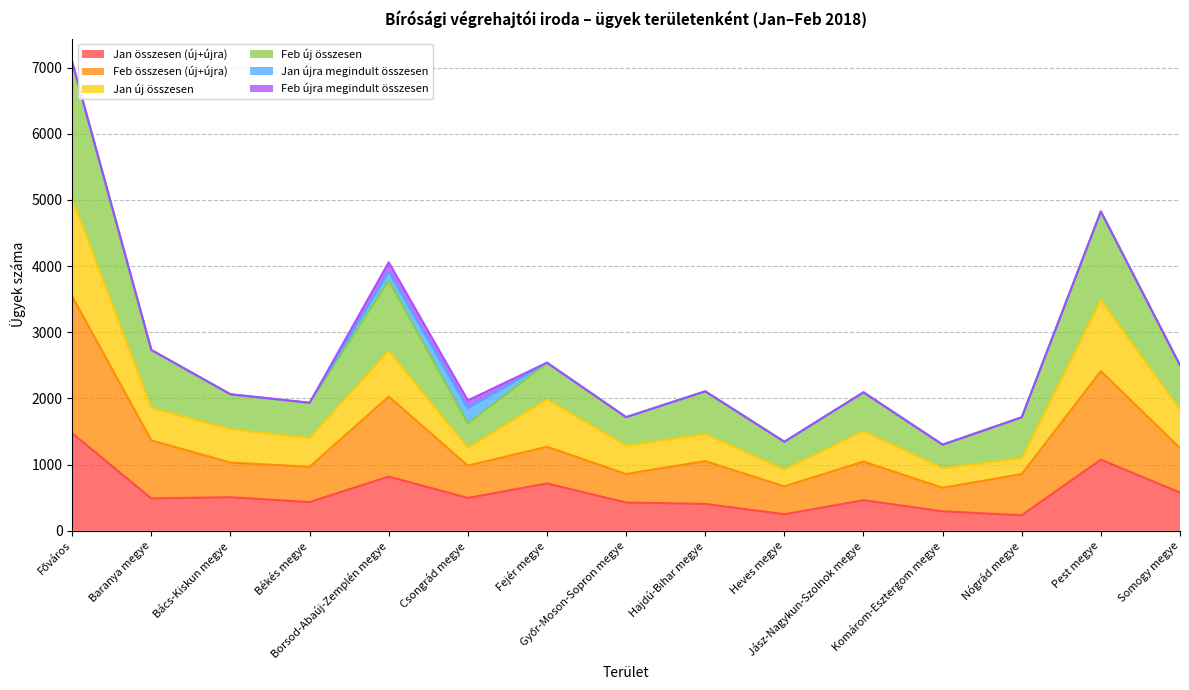

Which series has the largest total across all categories?

Feb új összesen